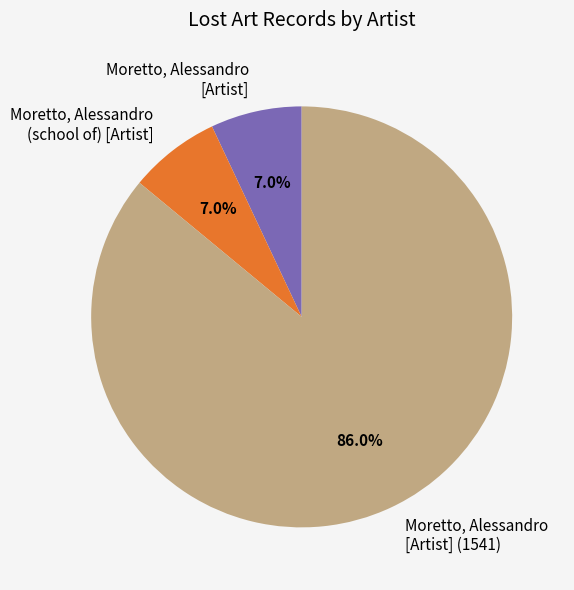

Count the number of slices in the pie.

3